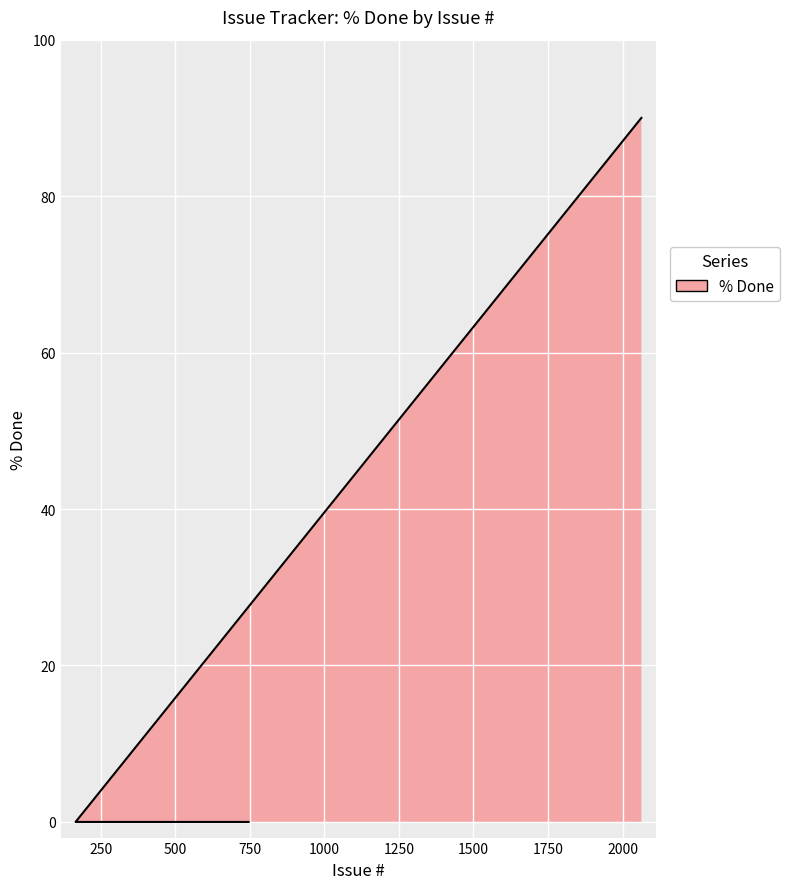

The value at 166 is 0. True or false?

True